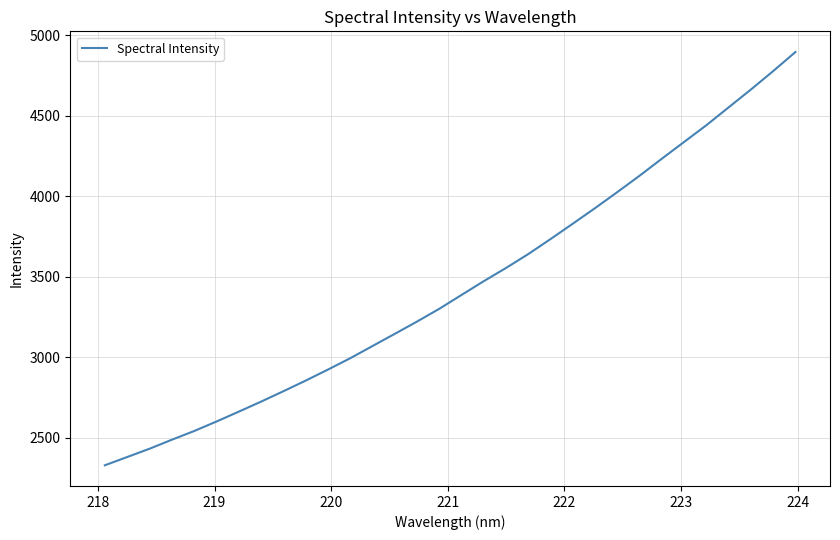

What is the smallest value displayed?

2327.8